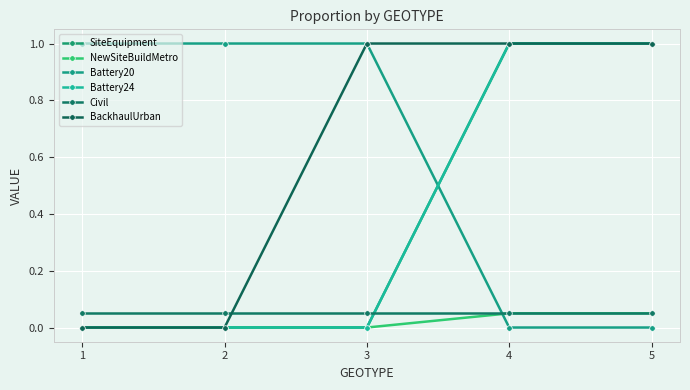

What is the difference between the maximum and minimum values in the NewSiteBuildMetro series?

0.1